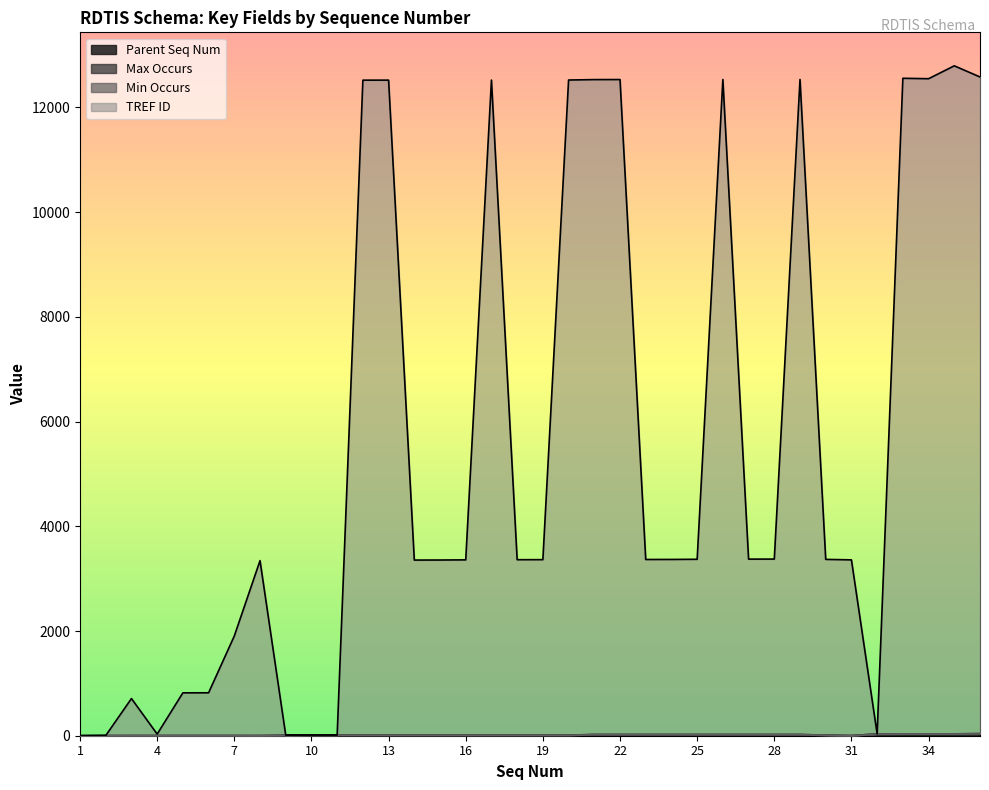

The value of Parent Seq Num at 26 is 11. True or false?

False